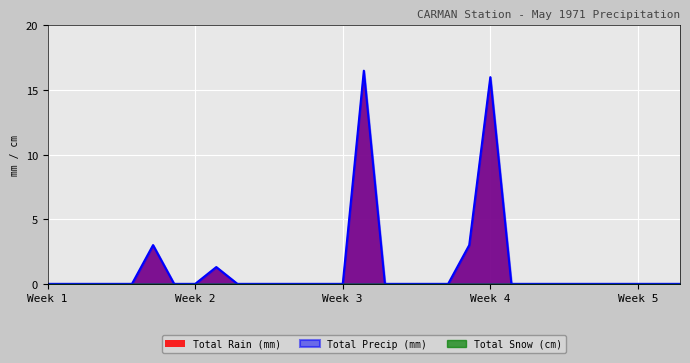

Does the chart display data point markers on the line(s)?

No